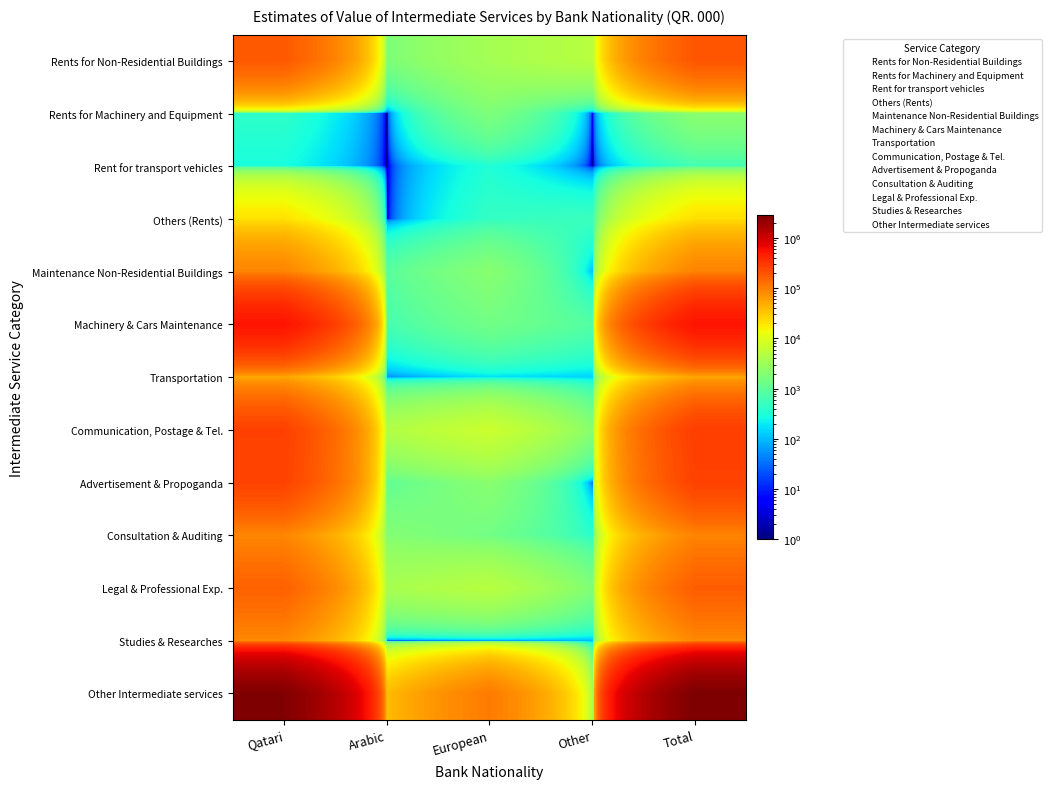

What is the maximum value shown in the chart?

2854512